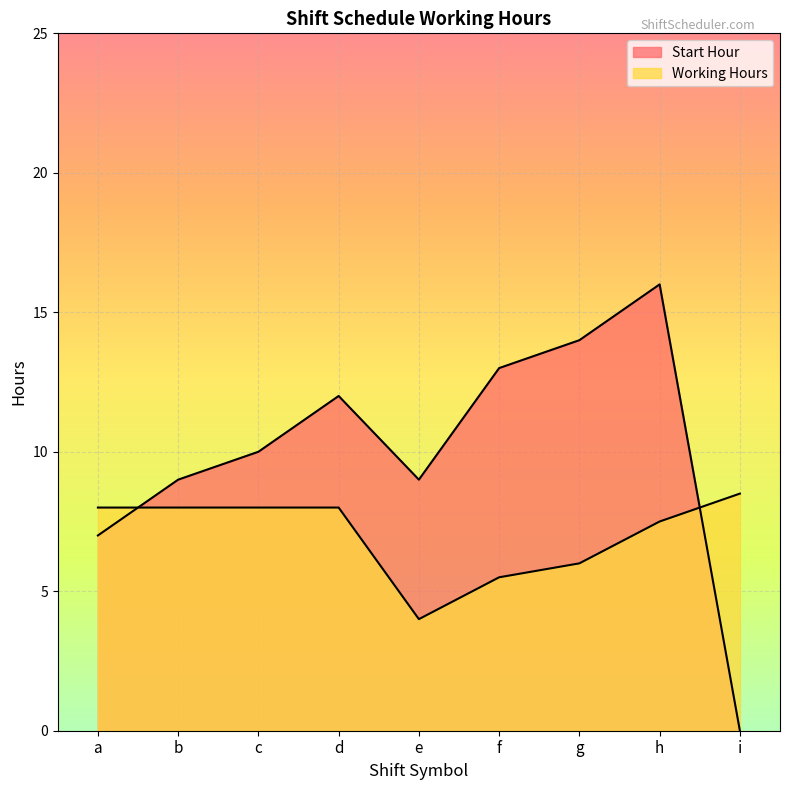

How many lines are shown in the chart?

2